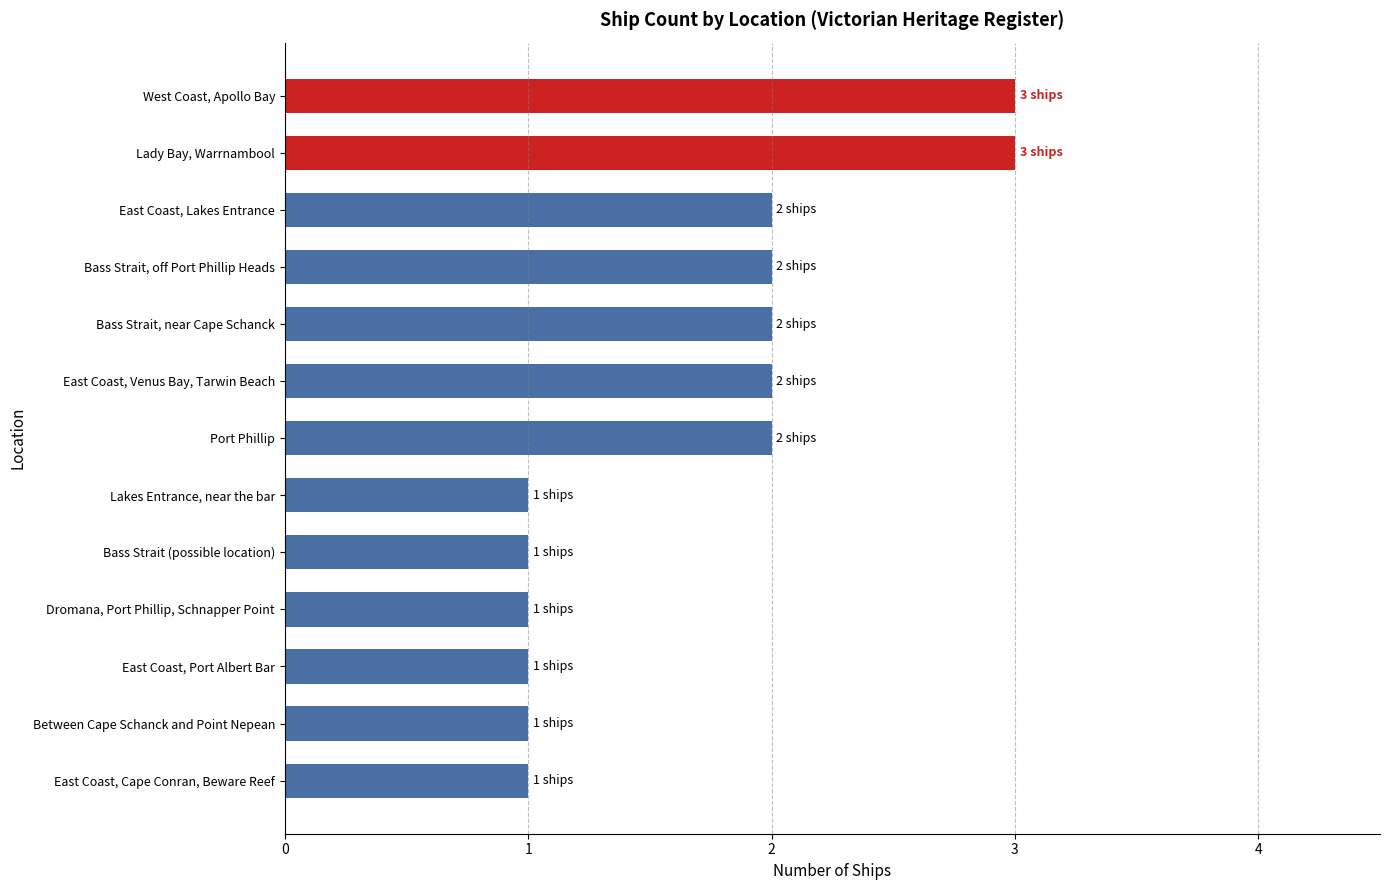

True or false: the data shows 3 at Bass Strait, off Port Phillip Heads.

False